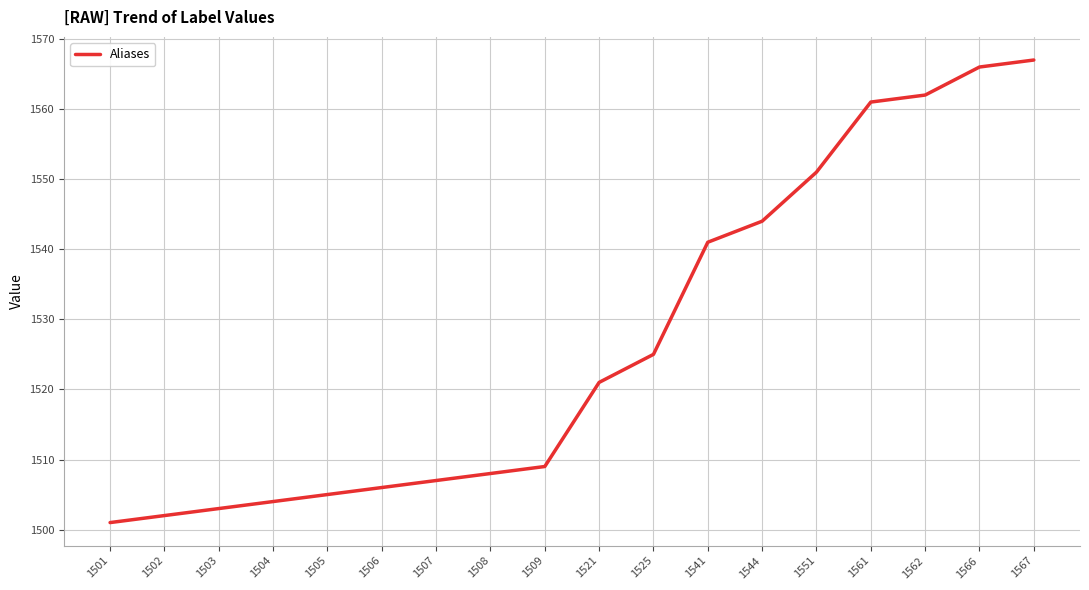

Approximately how many times larger is the value at 1525 compared to 1509?

1.0